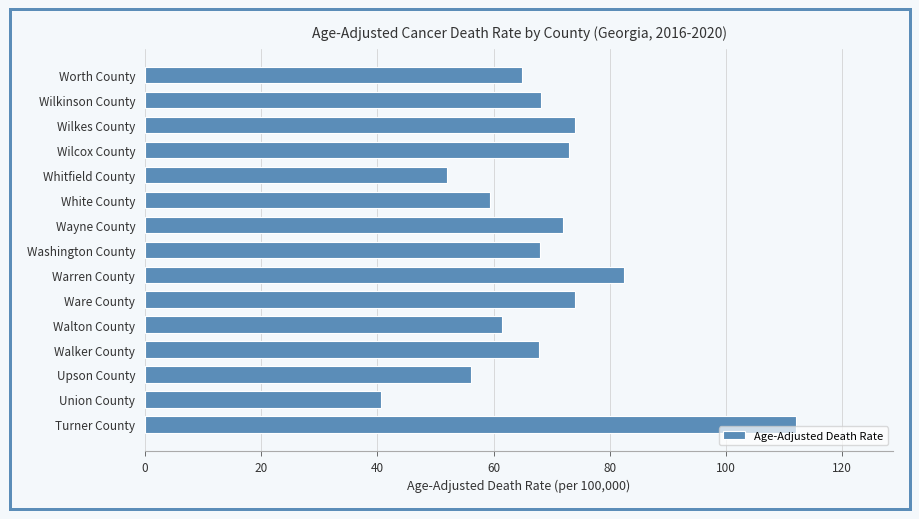

What is the change in value from Worth County to White County?

-5.5